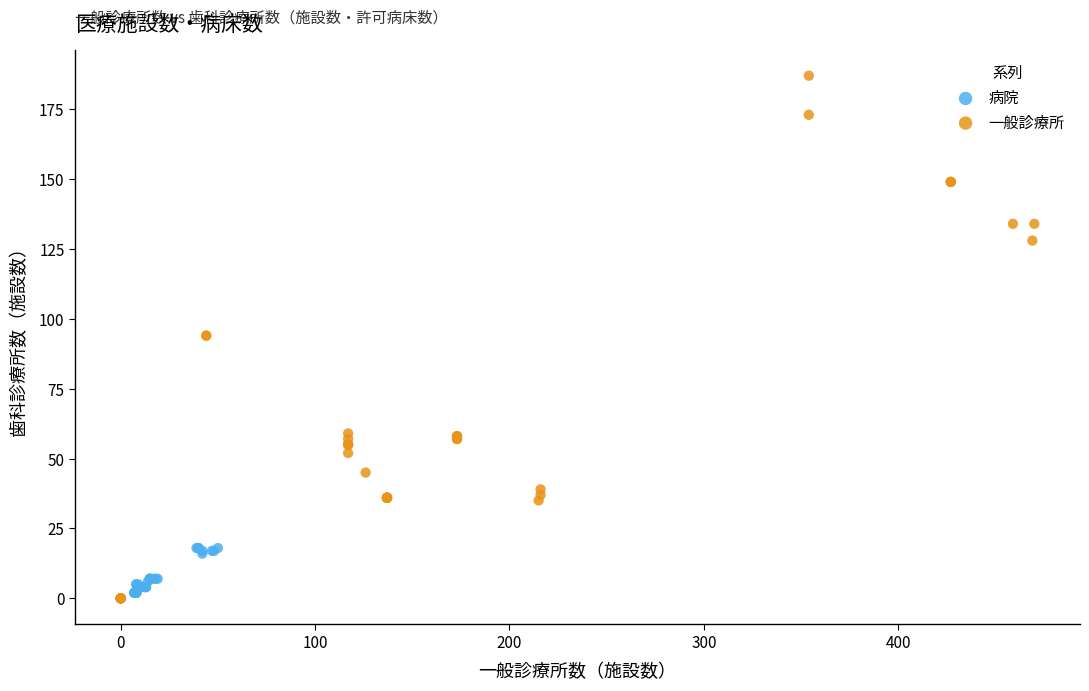

Which series has the largest Y range (max minus min)?

一般診療所